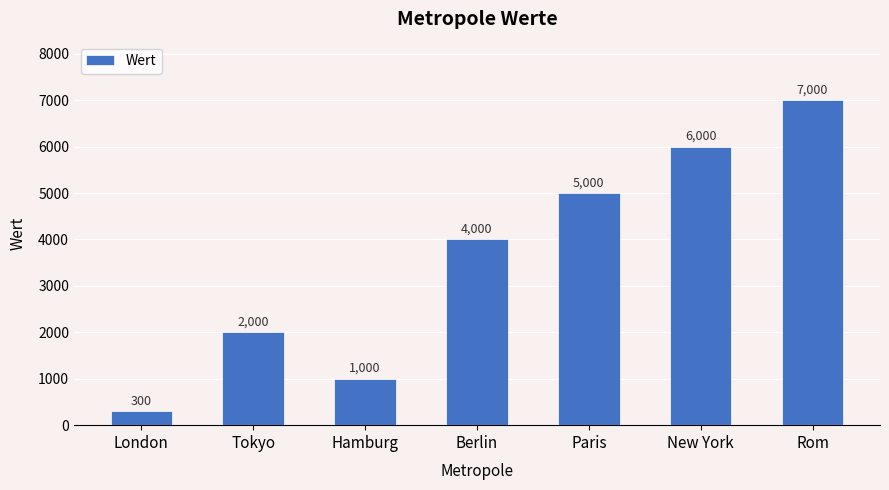

What is the difference between the second highest and second lowest values?

5000